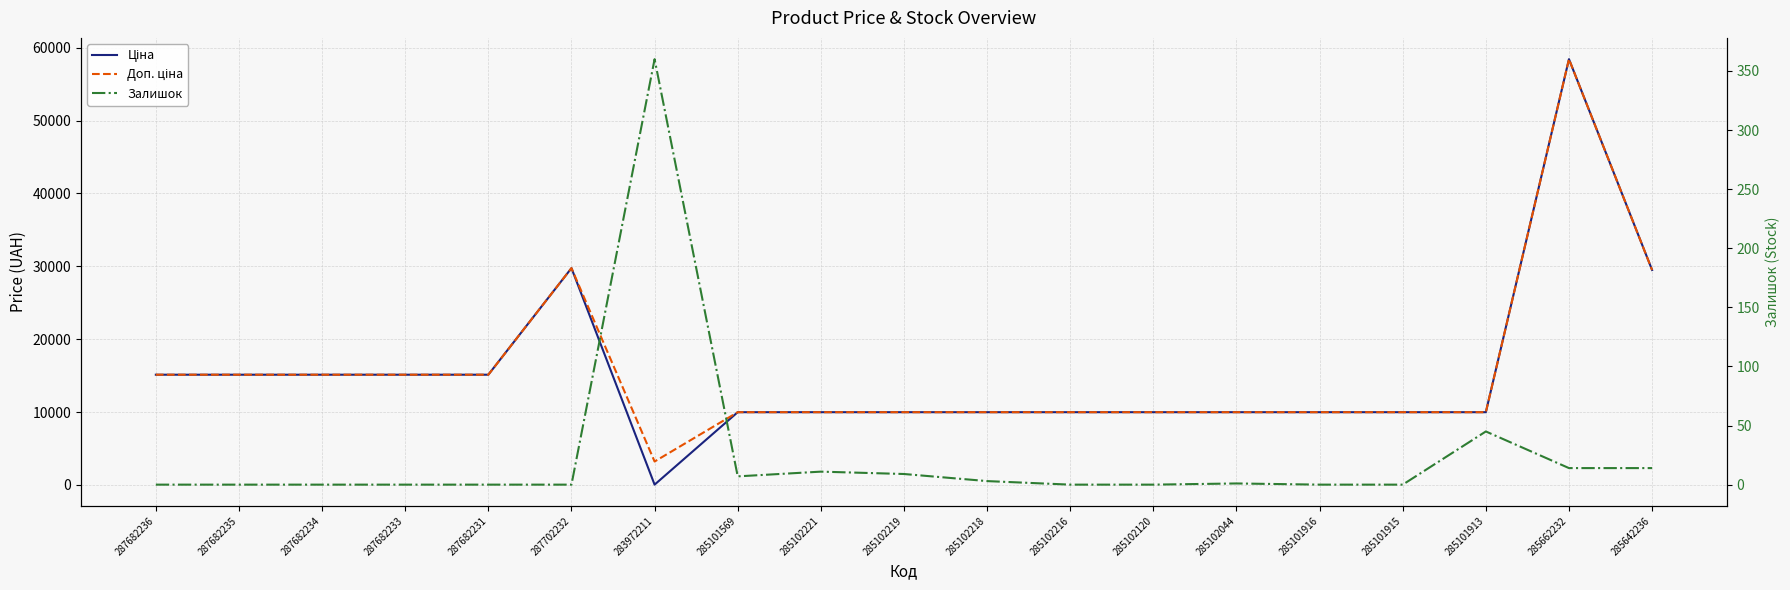

What is the highest value of the Ціна series?

58426.5